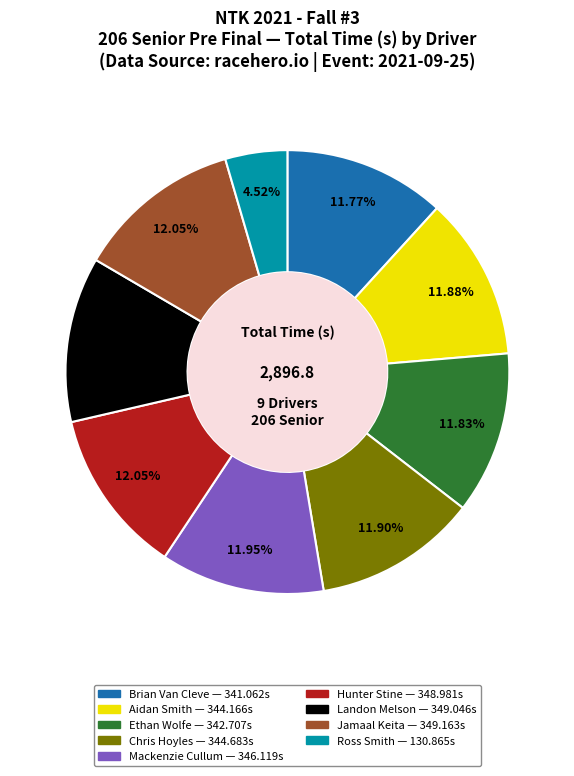

Which slice is the smallest?

Ross Smith